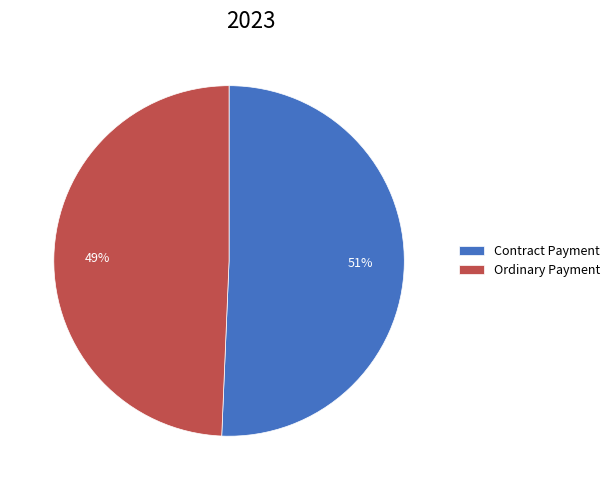

Does Ordinary Payment represent more than half of the total?

No